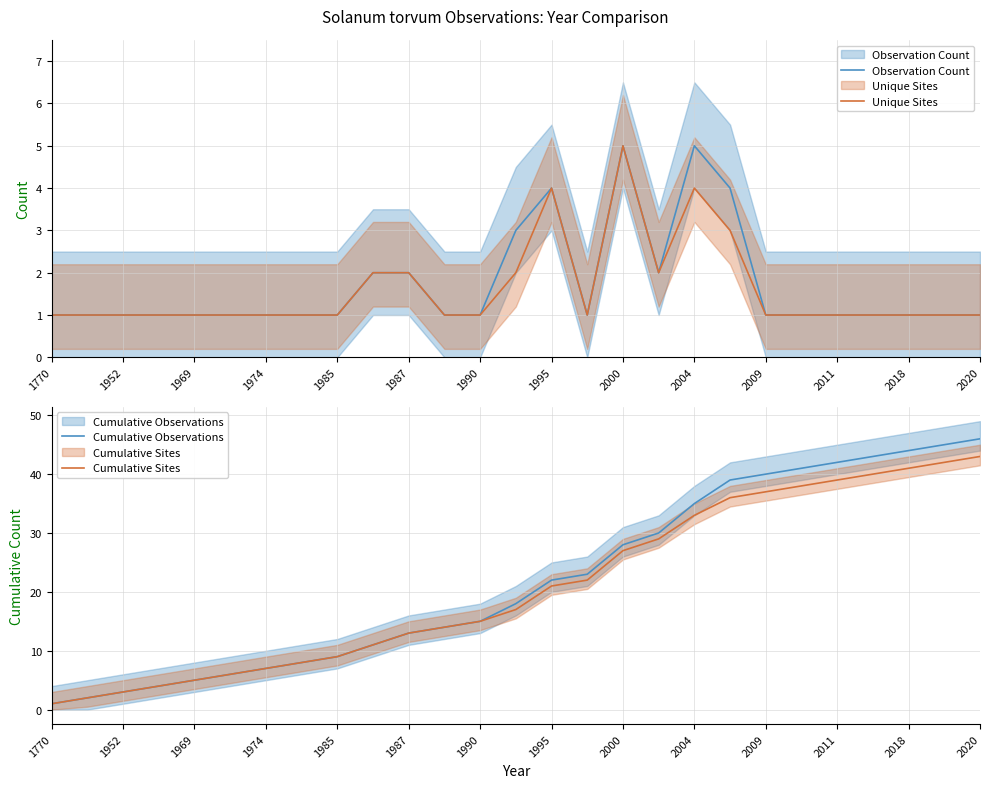

Reading right to left, list all the values displayed in this chart.

Observation Count: 1	1	1	1	1	1	1	4	5	2	5	1	4	3	1	1	2	2	1	1	1	1	1	1	1	1	1
Unique Sites: 1	1	1	1	1	1	1	3	4	2	5	1	4	2	1	1	2	2	1	1	1	1	1	1	1	1	1
Cumulative Observations: 46	45	44	43	42	41	40	39	35	30	28	23	22	18	15	14	13	11	9	8	7	6	5	4	3	2	1
Cumulative Sites: 43	42	41	40	39	38	37	36	33	29	27	22	21	17	15	14	13	11	9	8	7	6	5	4	3	2	1